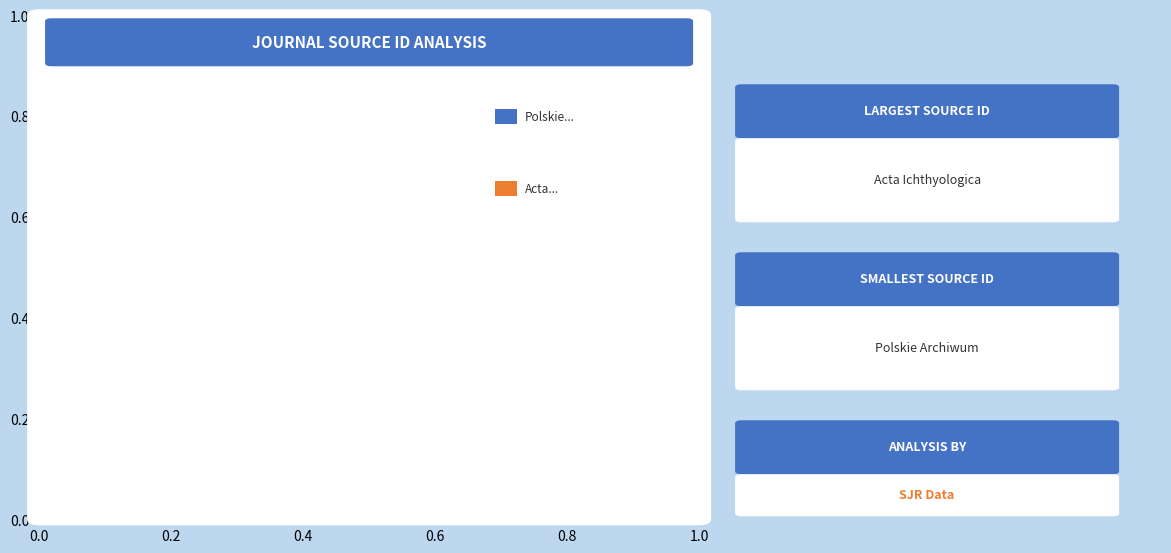

Is there a majority slice in this chart?

Yes